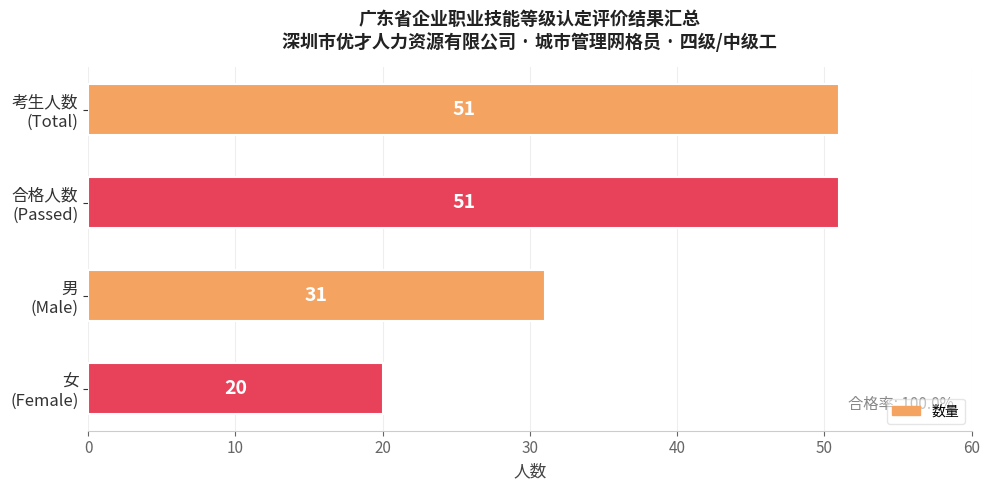

What is the average value?

38